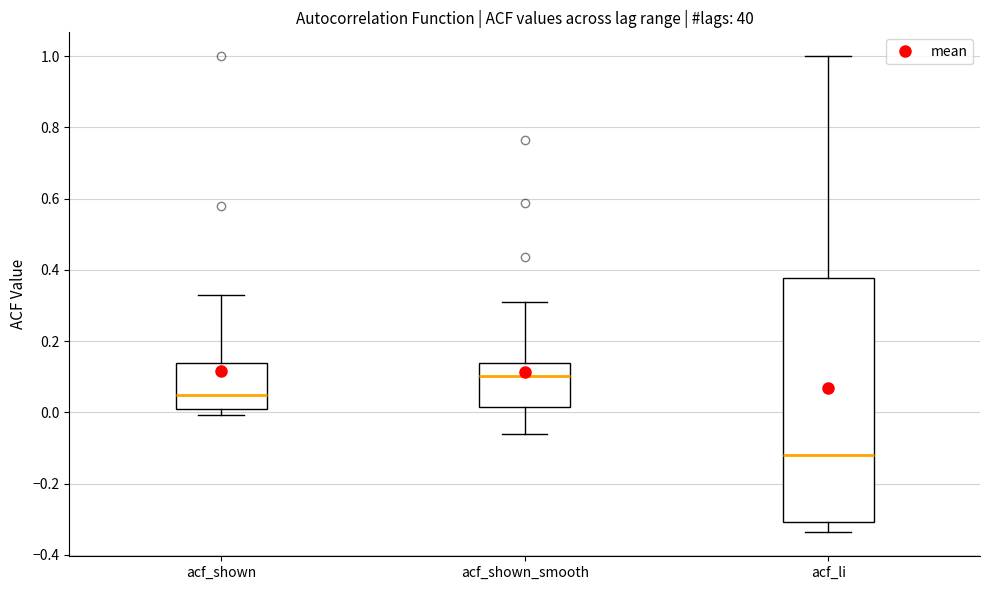

Which box is the tallest, from its lower edge to its upper edge?

acf_li